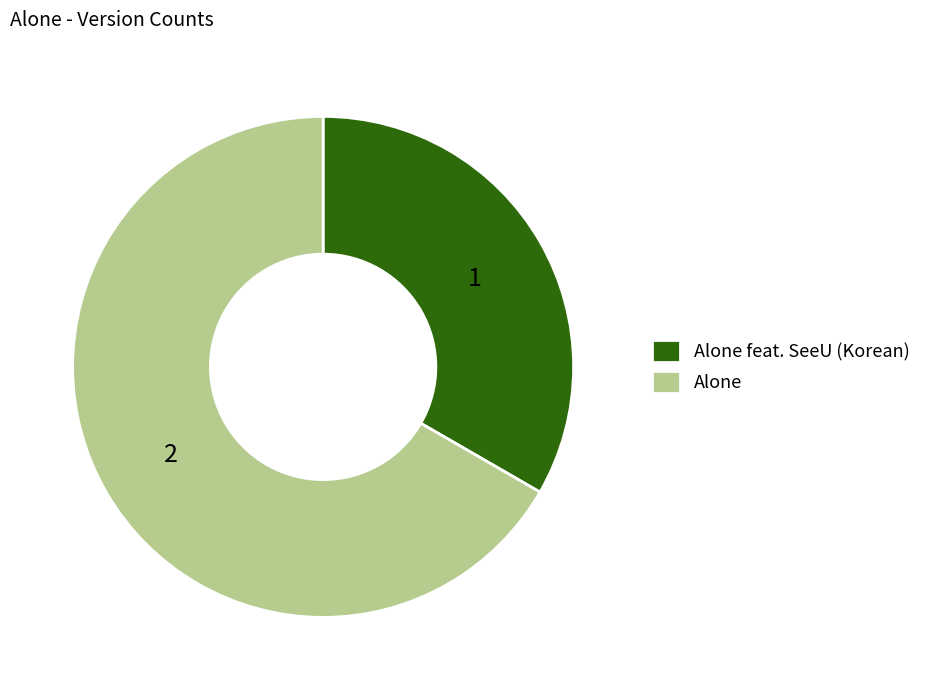

Combined, do Alone feat. SeeU (Korean) and Alone account for over 50%?

Yes